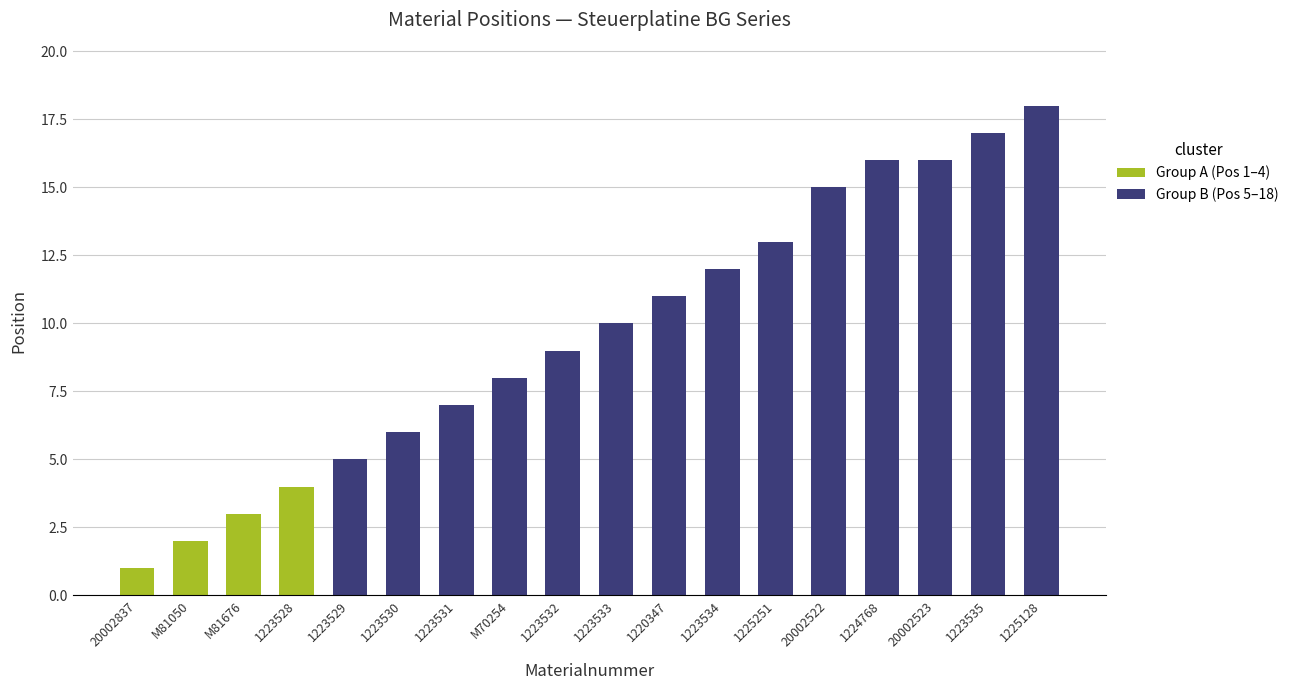

Reading left to right, extract all data points from this chart.

20002837=1	M81050=2	M81676=3	1223528=4	1223529=5	1223530=6	1223531=7	M70254=8	1223532=9	1223533=10	1220347=11	1223534=12	1225251=13	20002522=15	1224768=16	20002523=16	1223535=17	1225128=18